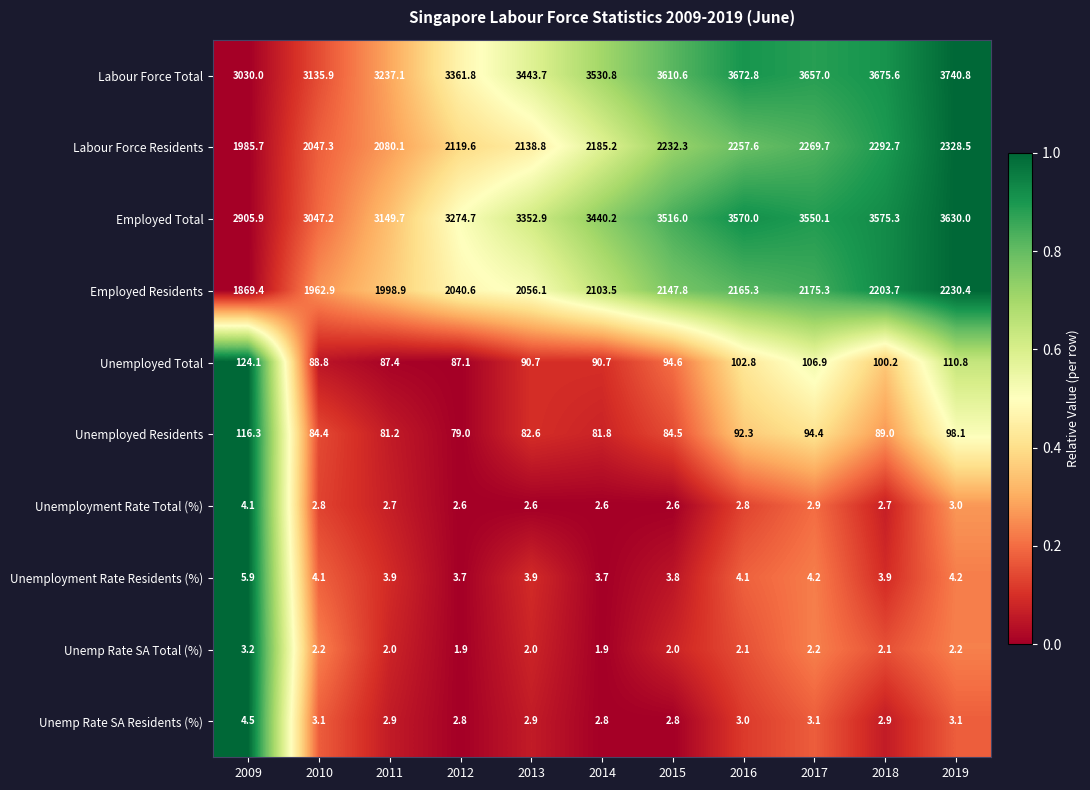

What is the difference between the Unemployment Rate Total (%) values at 2017 and 2012?

0.3